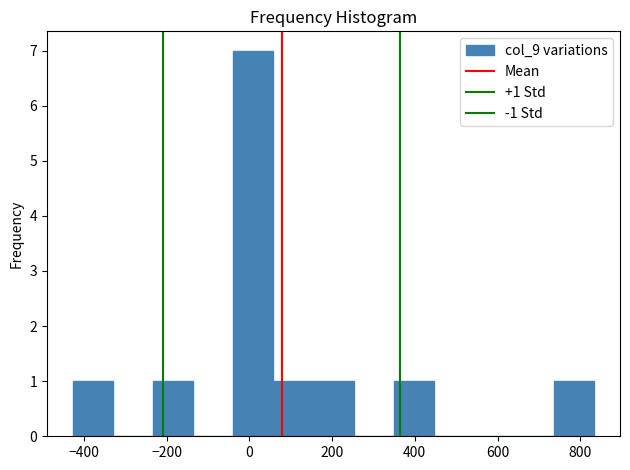

Which range on the x-axis has the tallest bar?

-40 to 60